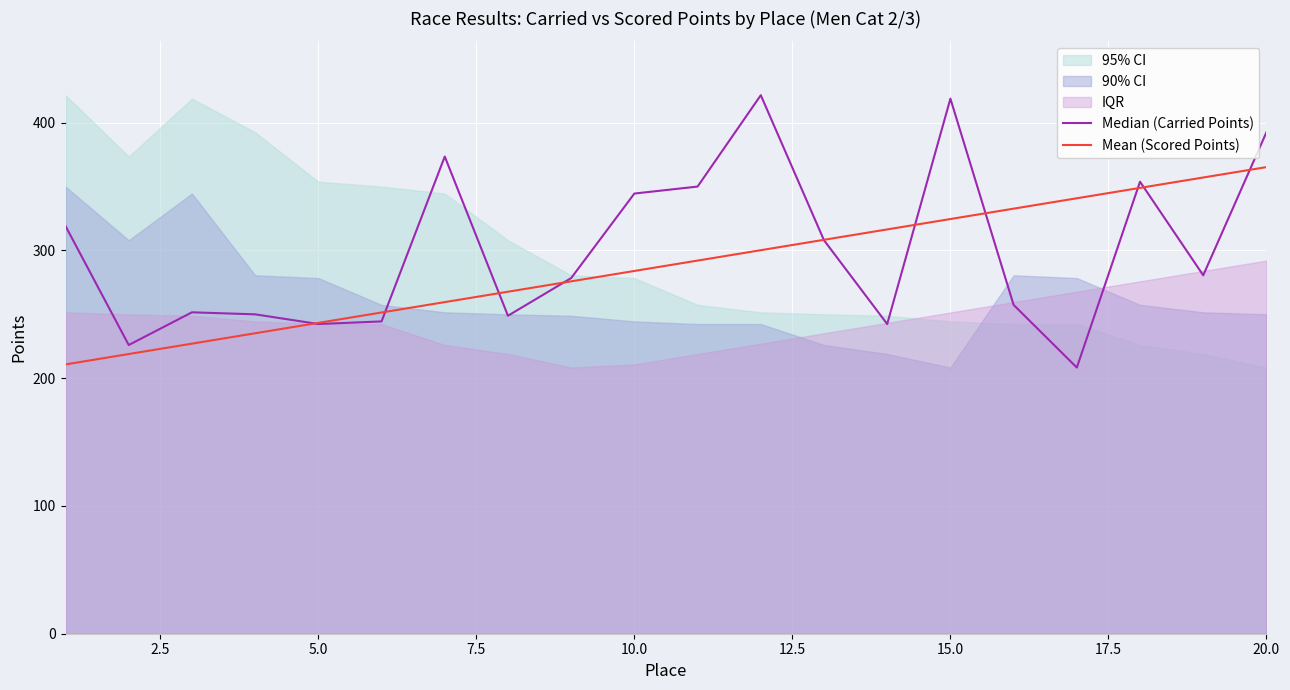

What is the minimum value for Mean (Scored Points)?

210.8